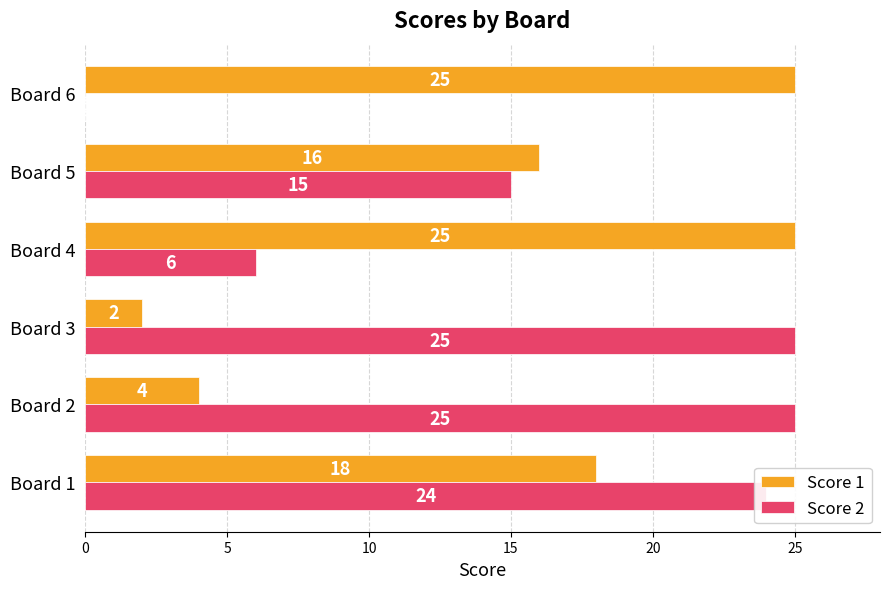

Is the value of Score 1 at Board 5 greater than the value of Score 2 at Board 6?

Yes